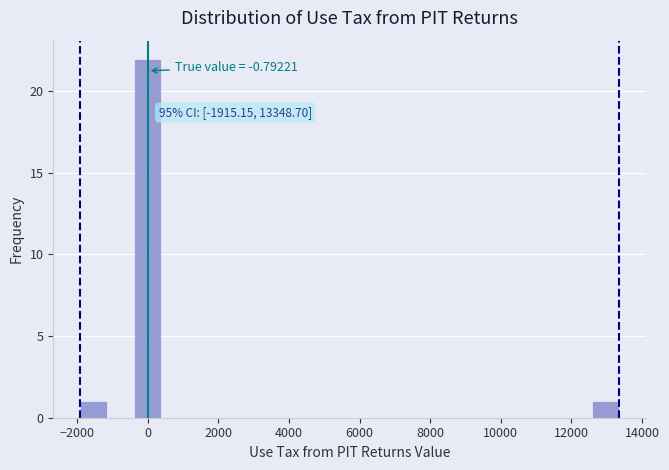

Read against the x-axis, roughly where is the centre of the tallest bar?

0